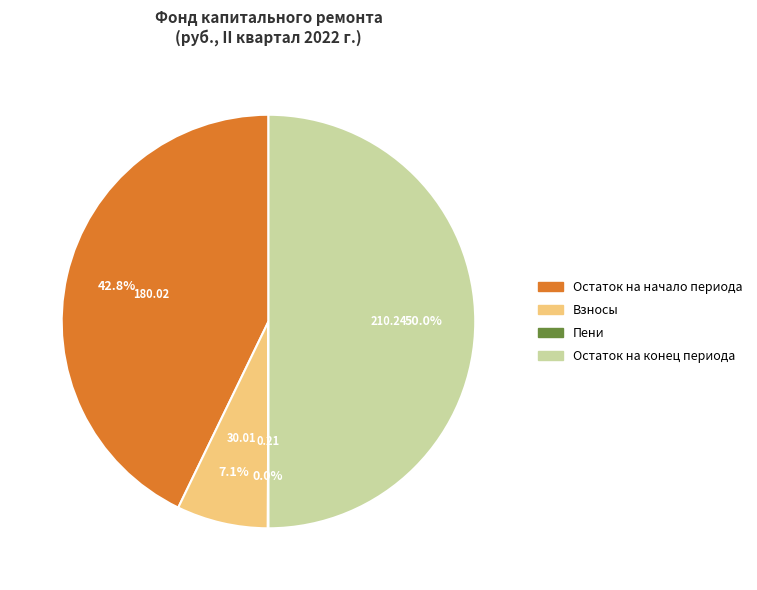

Which slice is the largest?

Остаток на конец периода